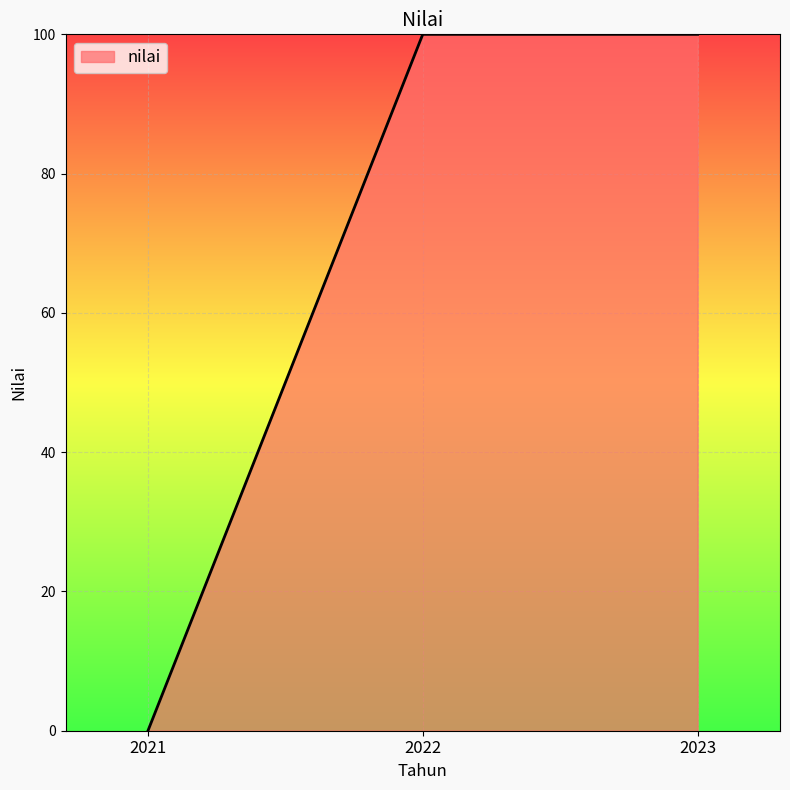

What is the sum of the values at 2021 and 2022?

100